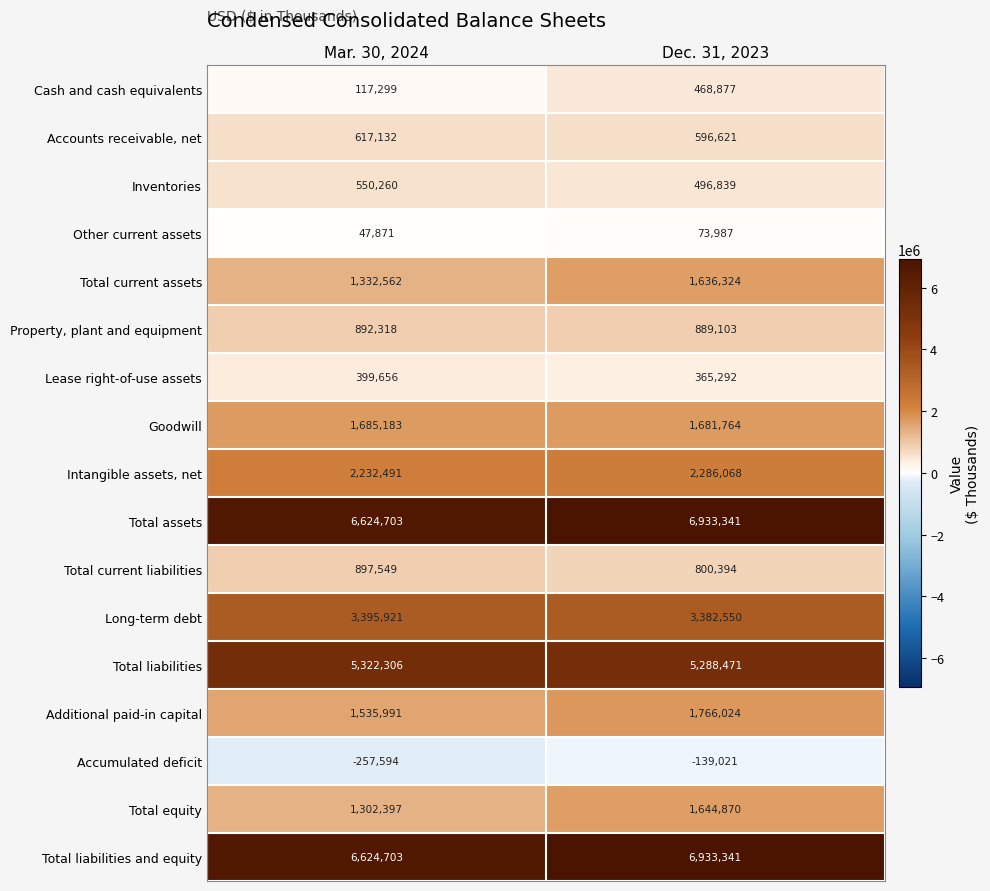

Is the value of Total current assets at Dec. 31, 2023 greater than the value of Inventories at Mar. 30, 2024?

Yes